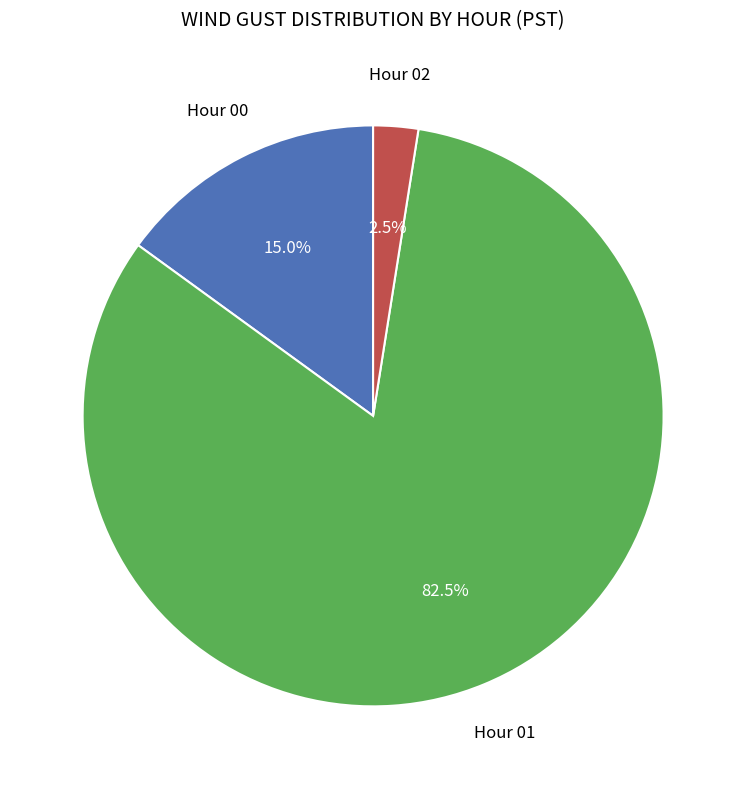

Is there any slice that represents more than half of the pie?

Yes